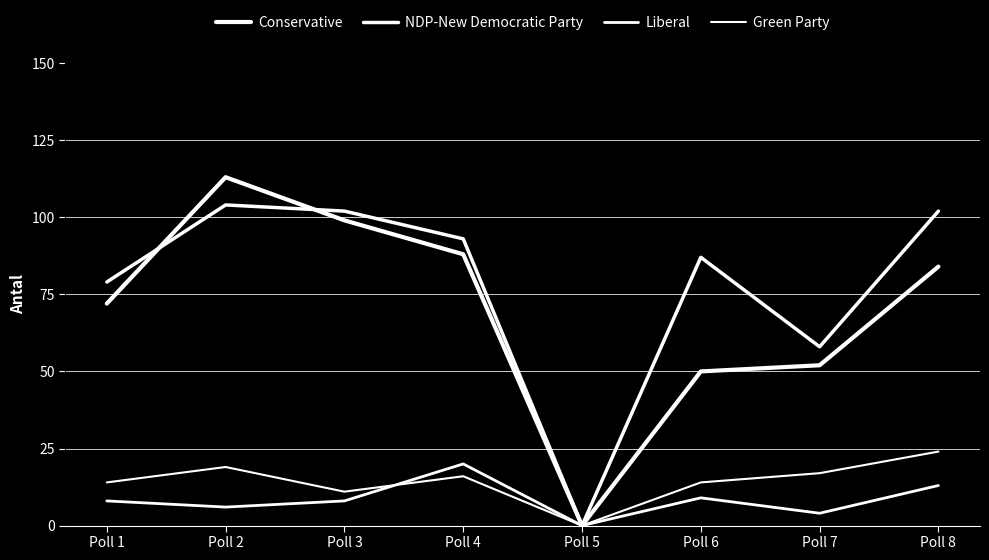

True or false: Liberal and NDP-New Democratic Party cross at least once.

False